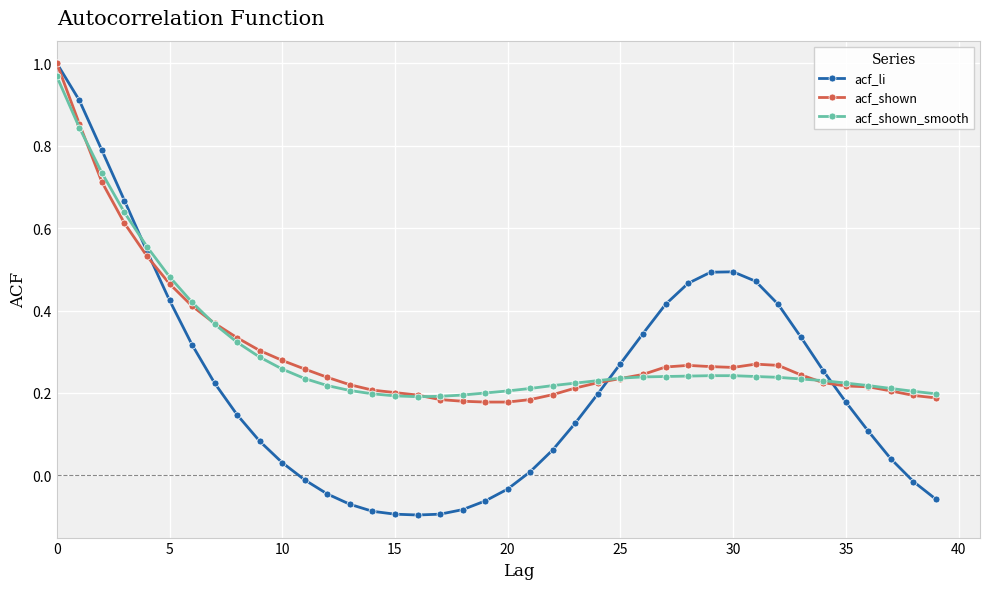

What is the sum of all acf_shown_smooth values?

12.2